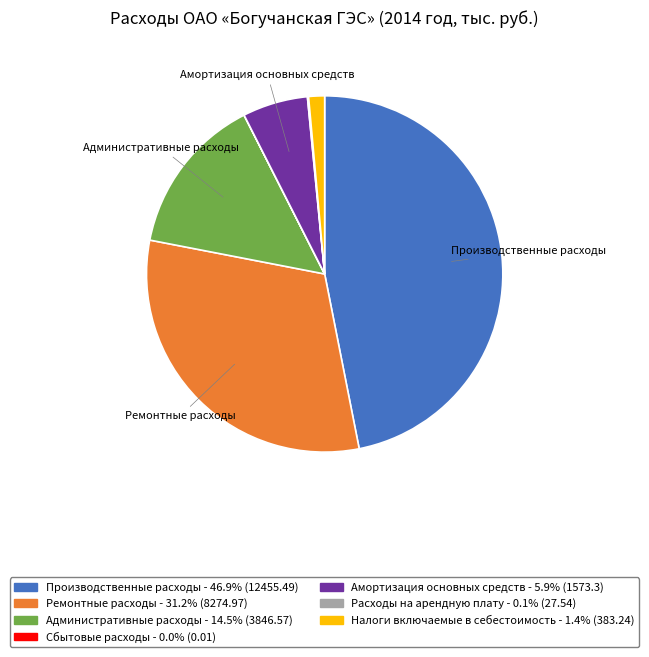

Approximately how many times larger is the value at Административные расходы compared to Налоги включаемые в себестоимость?

10.0